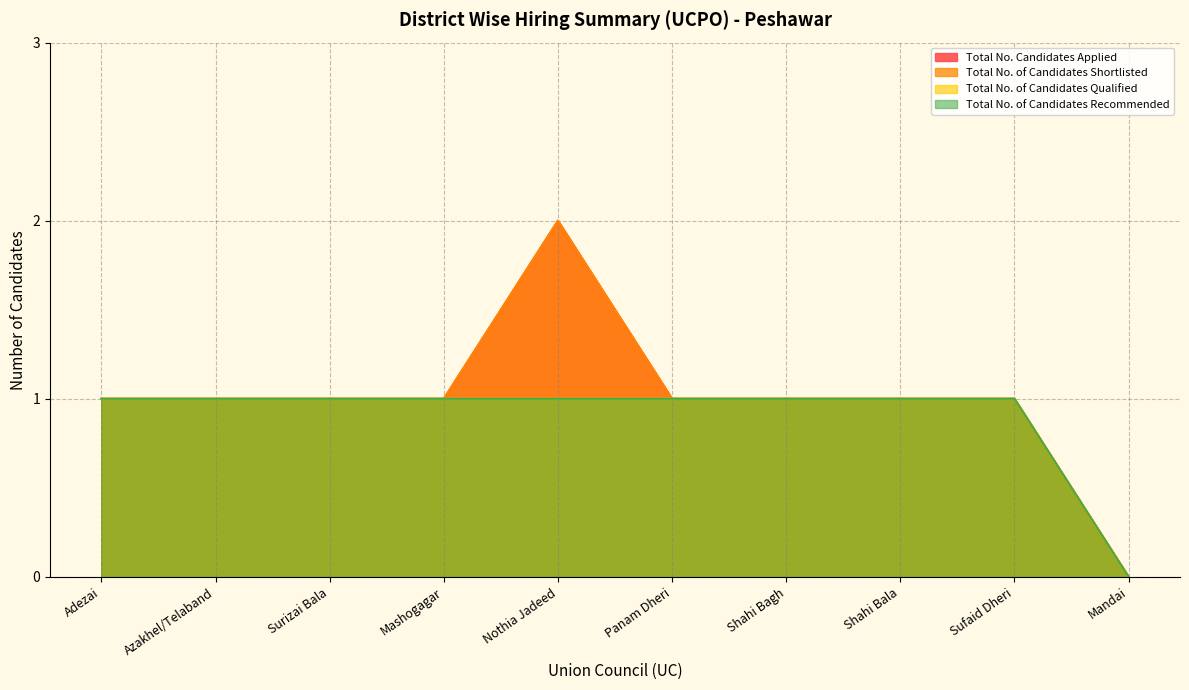

Count the number of categories in the chart.

10